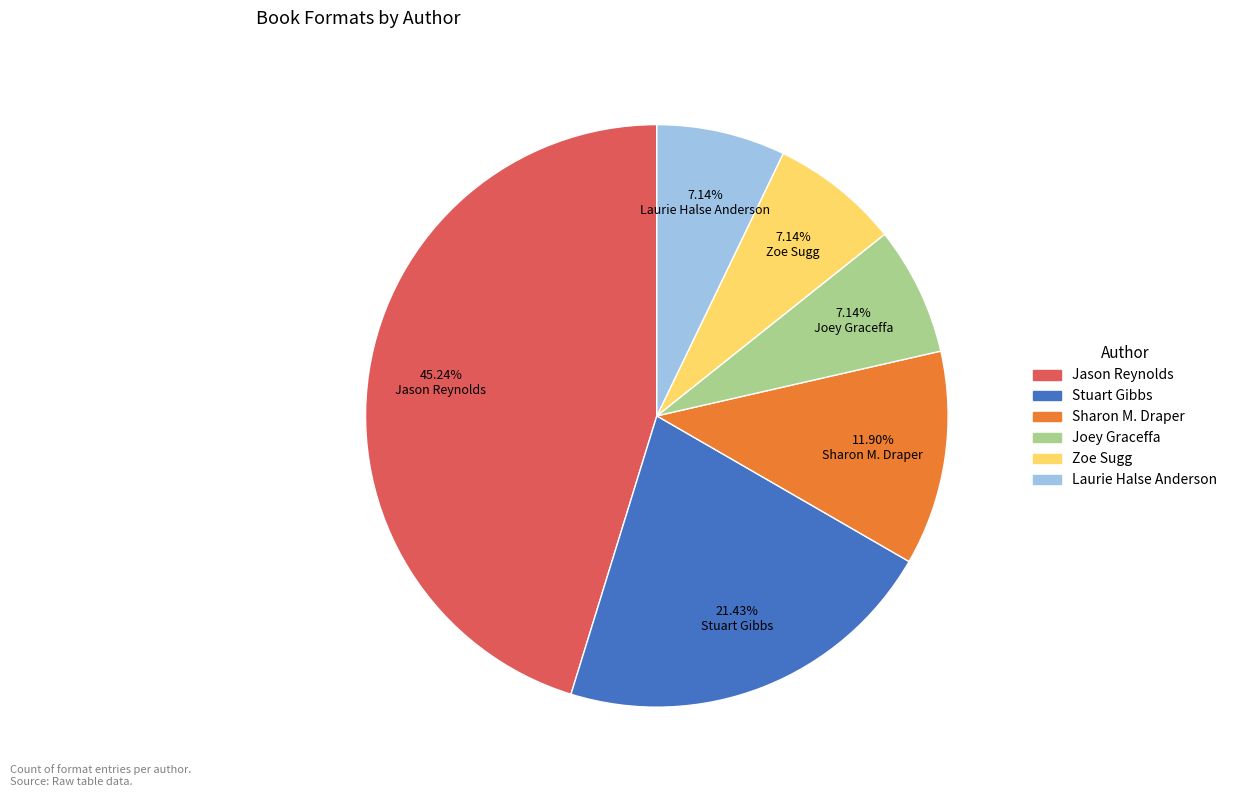

Is there any slice that represents more than half of the pie?

No